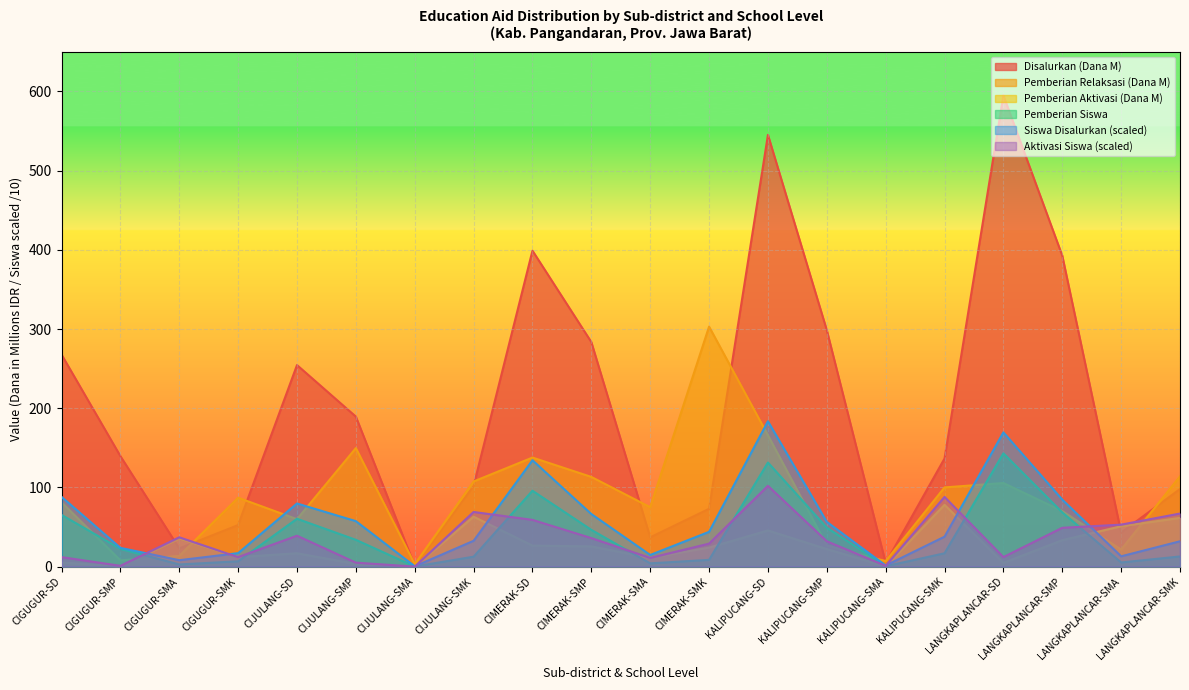

True or false: Pemberian Dari Aktivasi (Siswa) has more than 0 points higher than both neighbors.

True